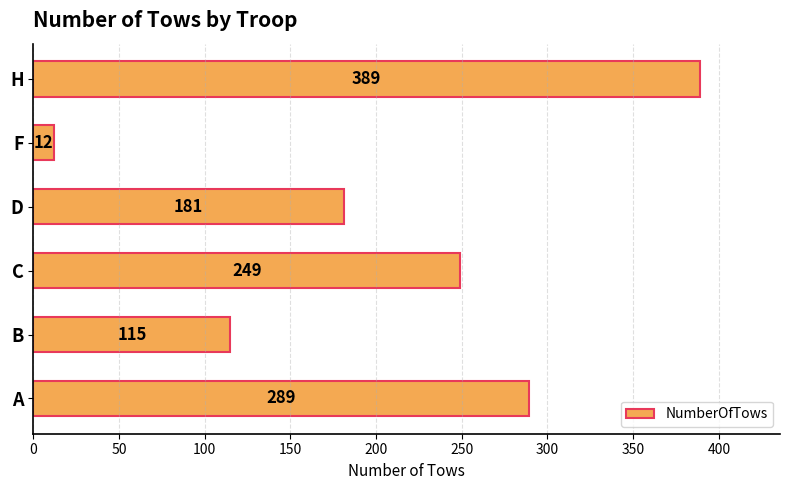

What is the change in value from C to H?

+140